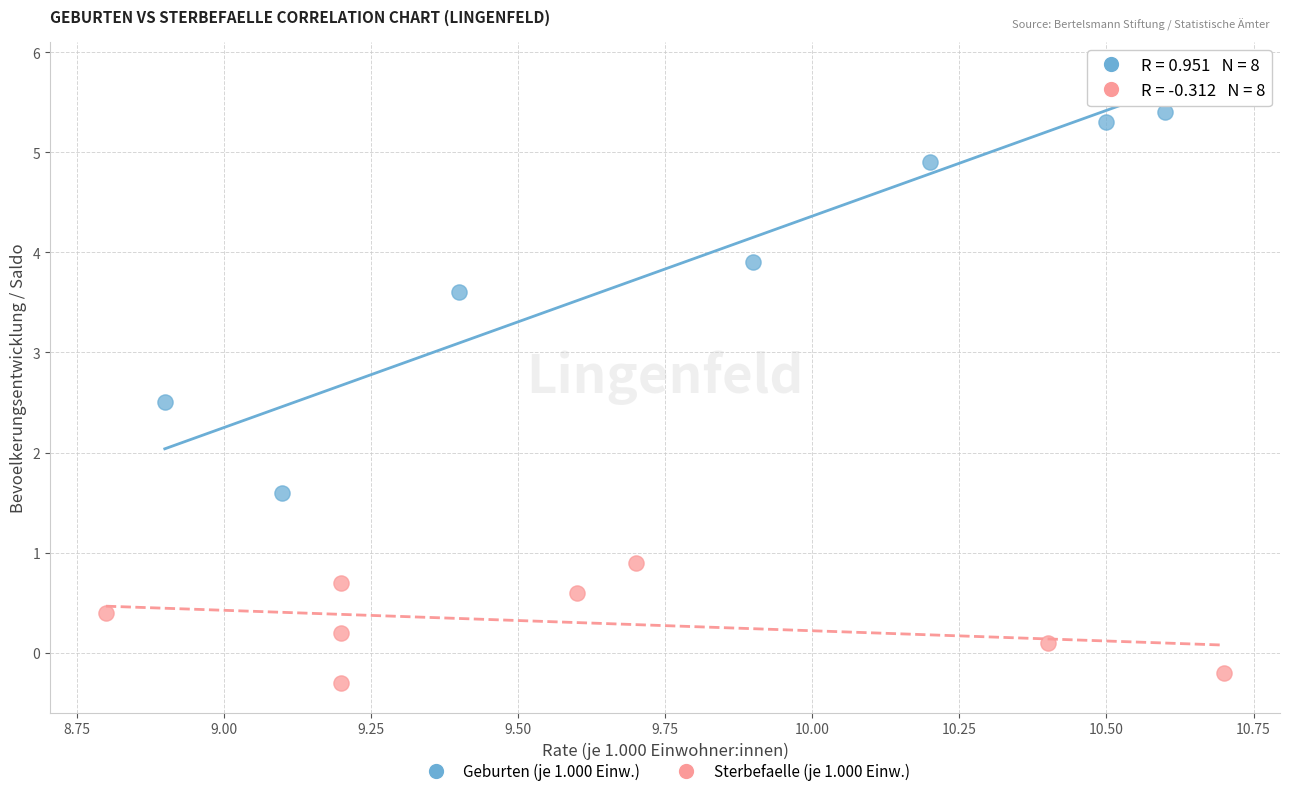

Which series has the largest Y range (max minus min)?

Geburten (je 1.000 Einw.)